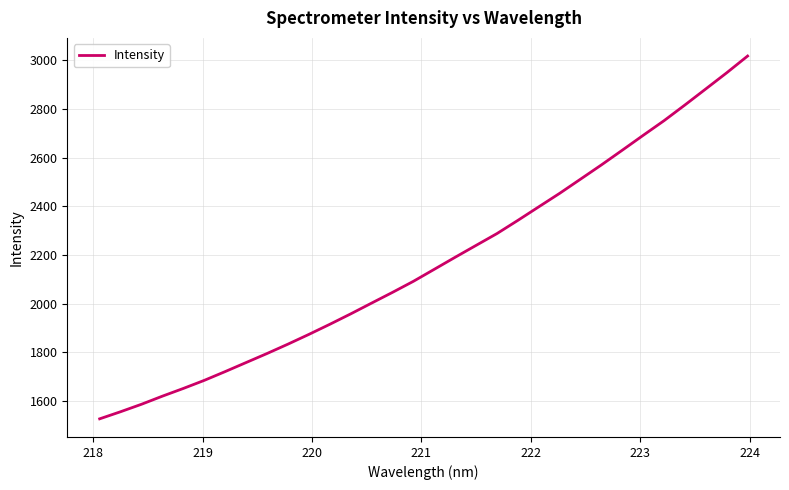

What is the maximum value shown in the chart?

3017.0